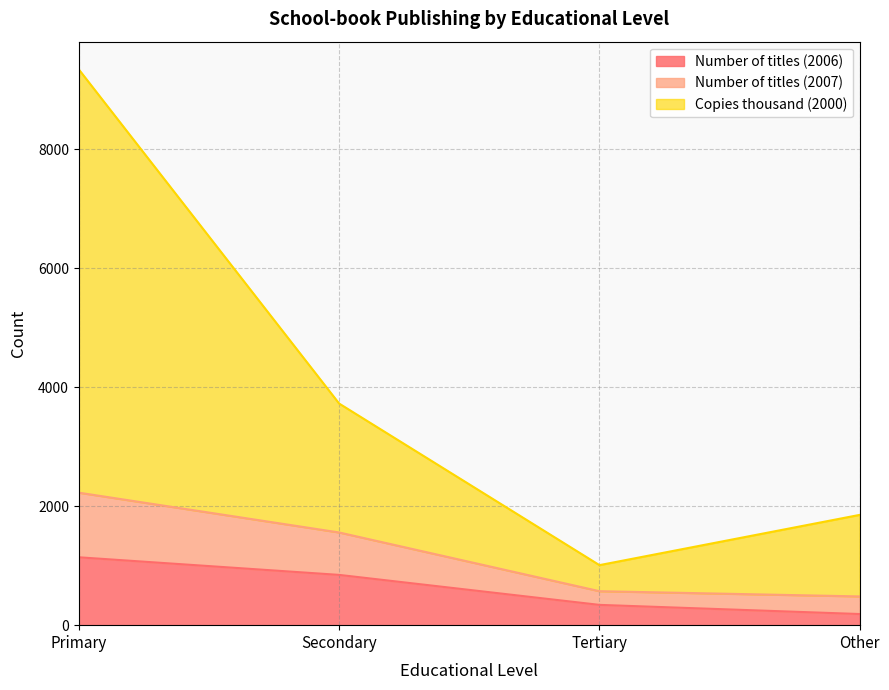

True or false: Number of titles (2007) has a value of 1558 at Secondary.

True